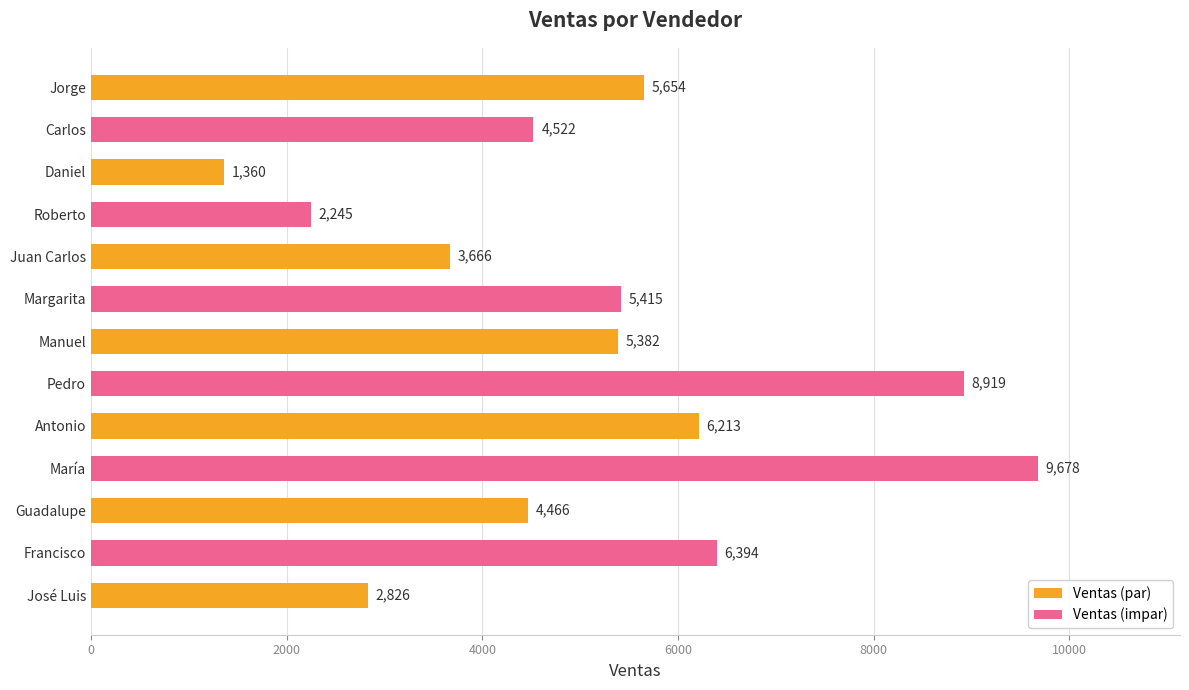

Read the value at Juan Carlos, to the nearest 10.

3670